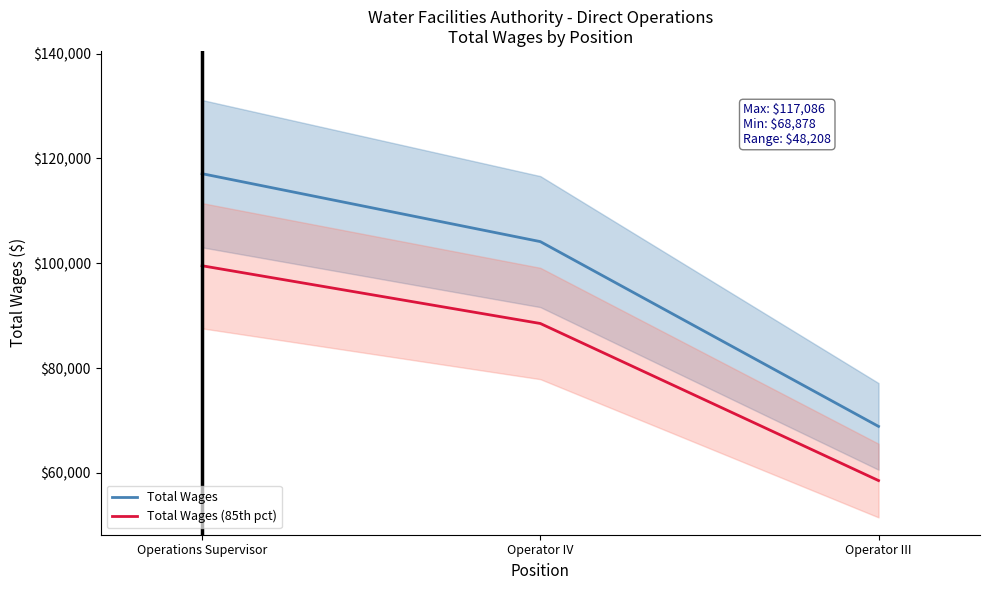

What is the difference between the Total Wages values at Operations Supervisor and Operator III?

48208.0